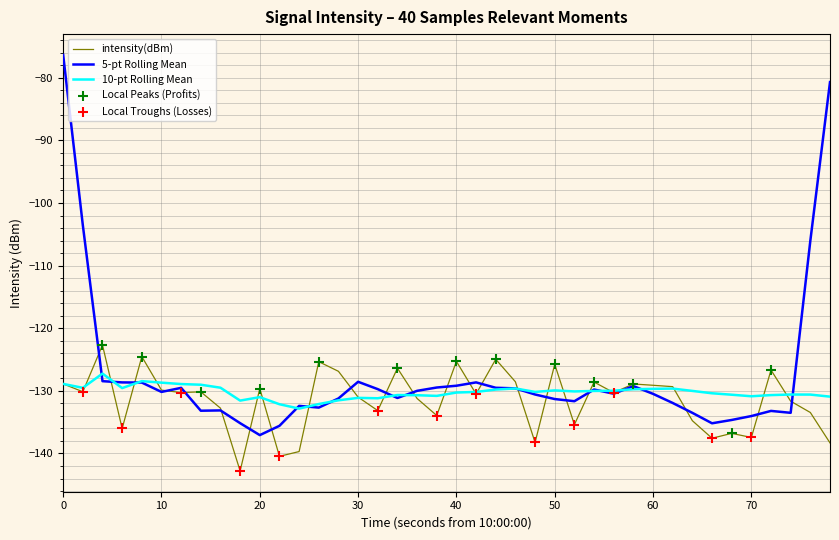

What is the maximum value for 10-pt Rolling Mean?

-127.2